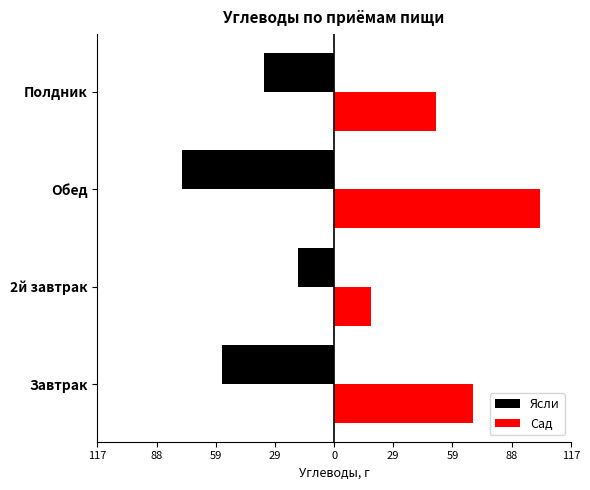

What is the maximum value for Сад?

102.2